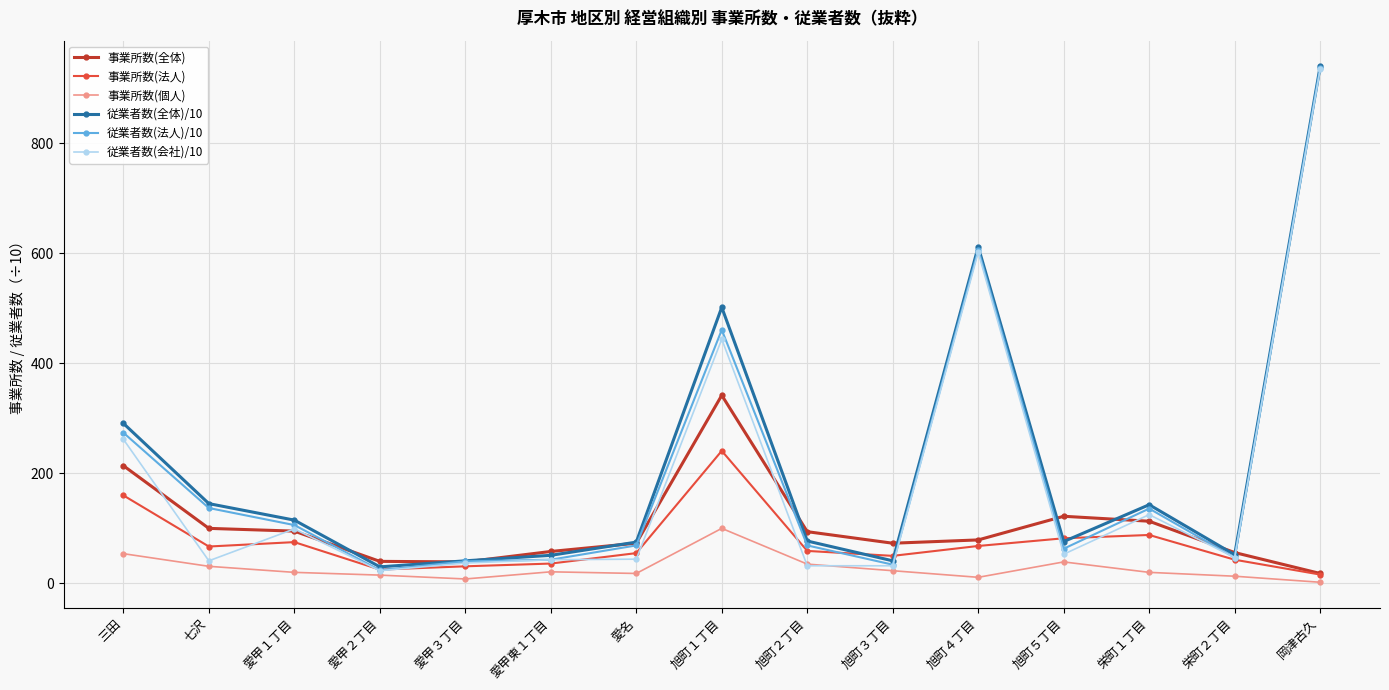

What is the label of the 4th point from the left?

愛甲２丁目